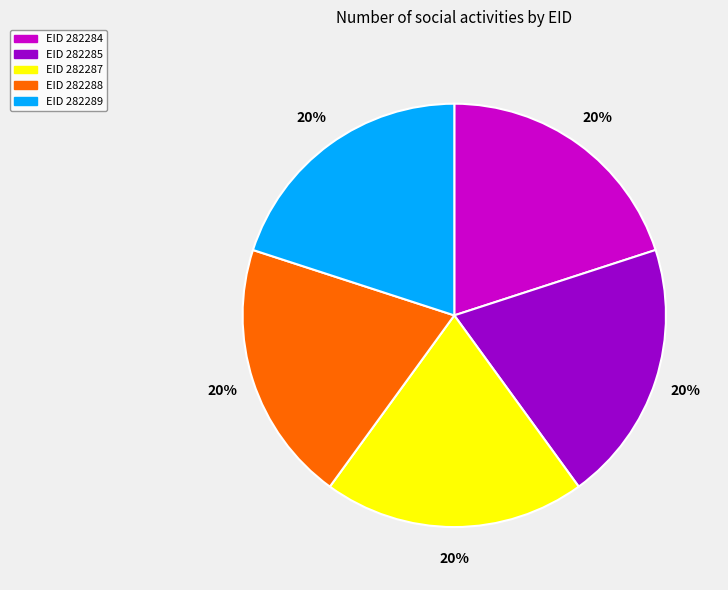

To the nearest percent, what is the average slice percentage?

20%